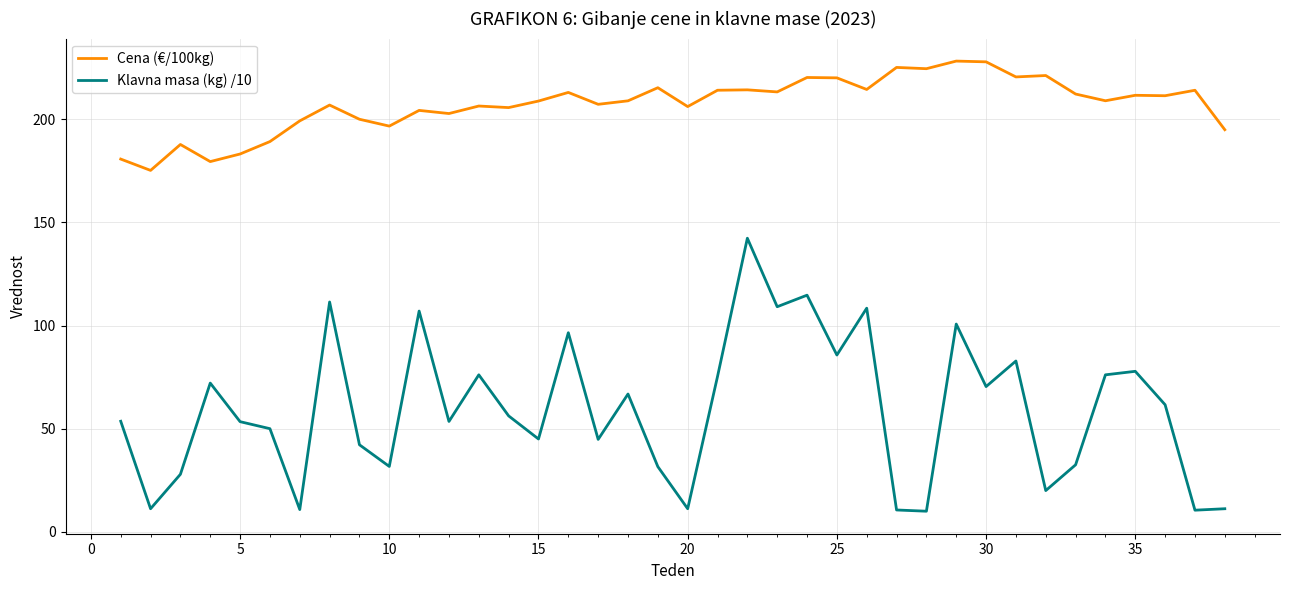

Does the chart display data point markers on the line(s)?

No